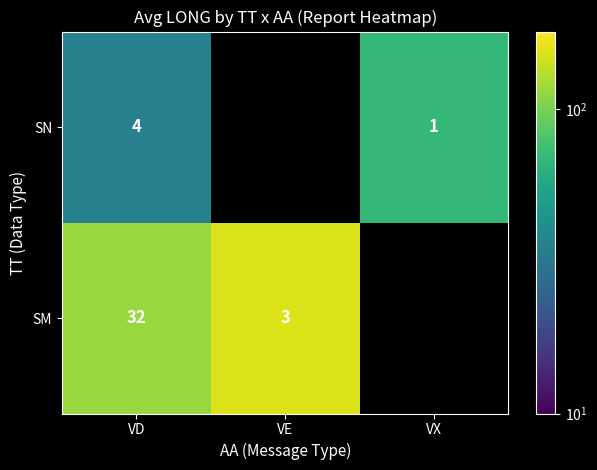

Is the value of SN at VX greater than the value of SM at VD?

No